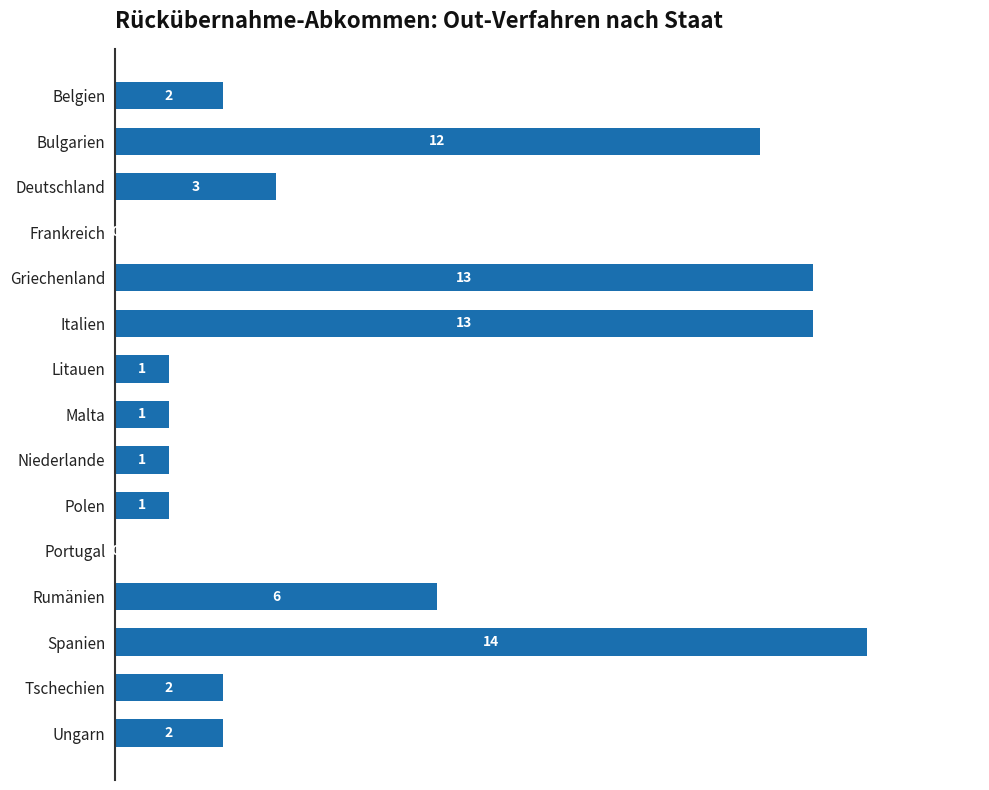

Are the bars horizontal?

Yes